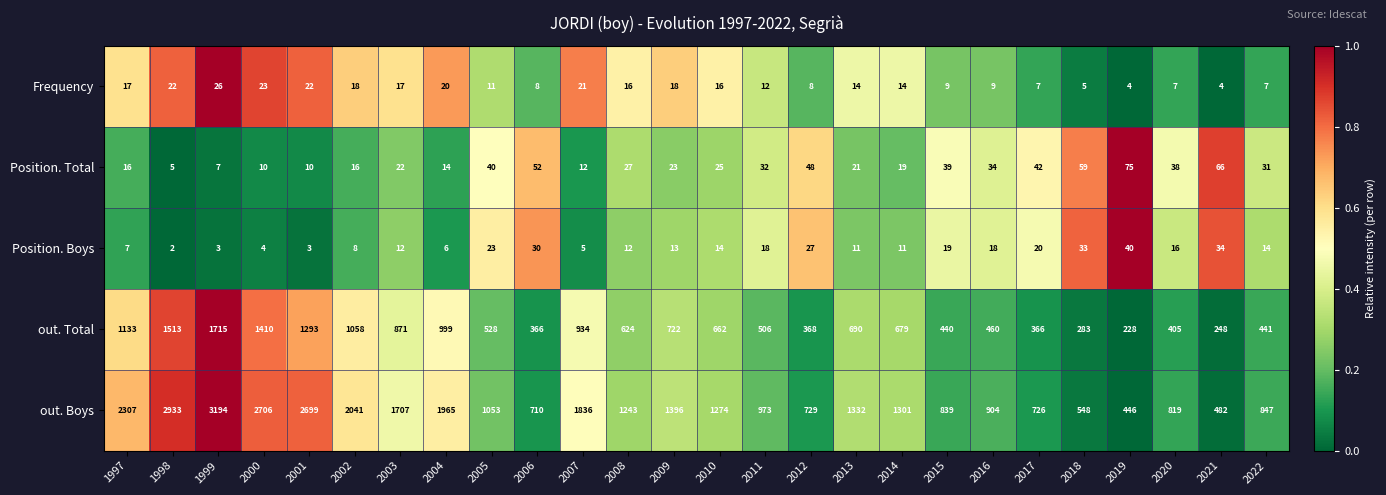

Which series has the largest total across all categories?

out. Boys